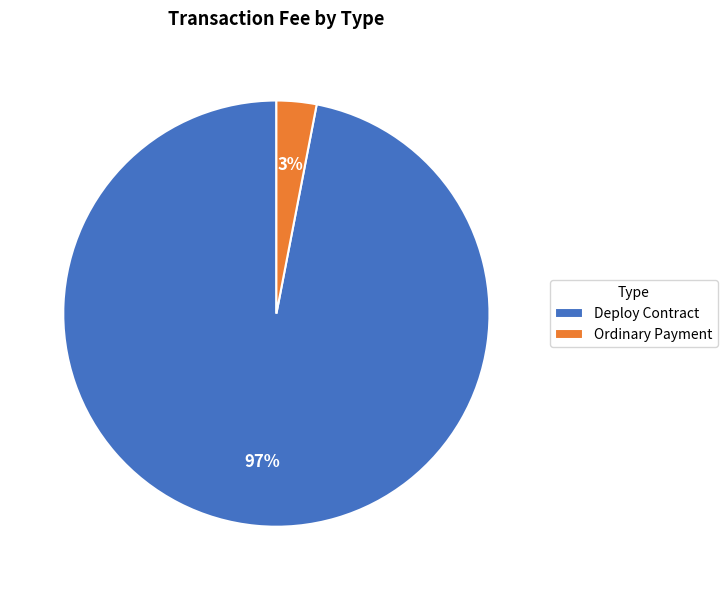

Does any single category account for the majority?

Yes